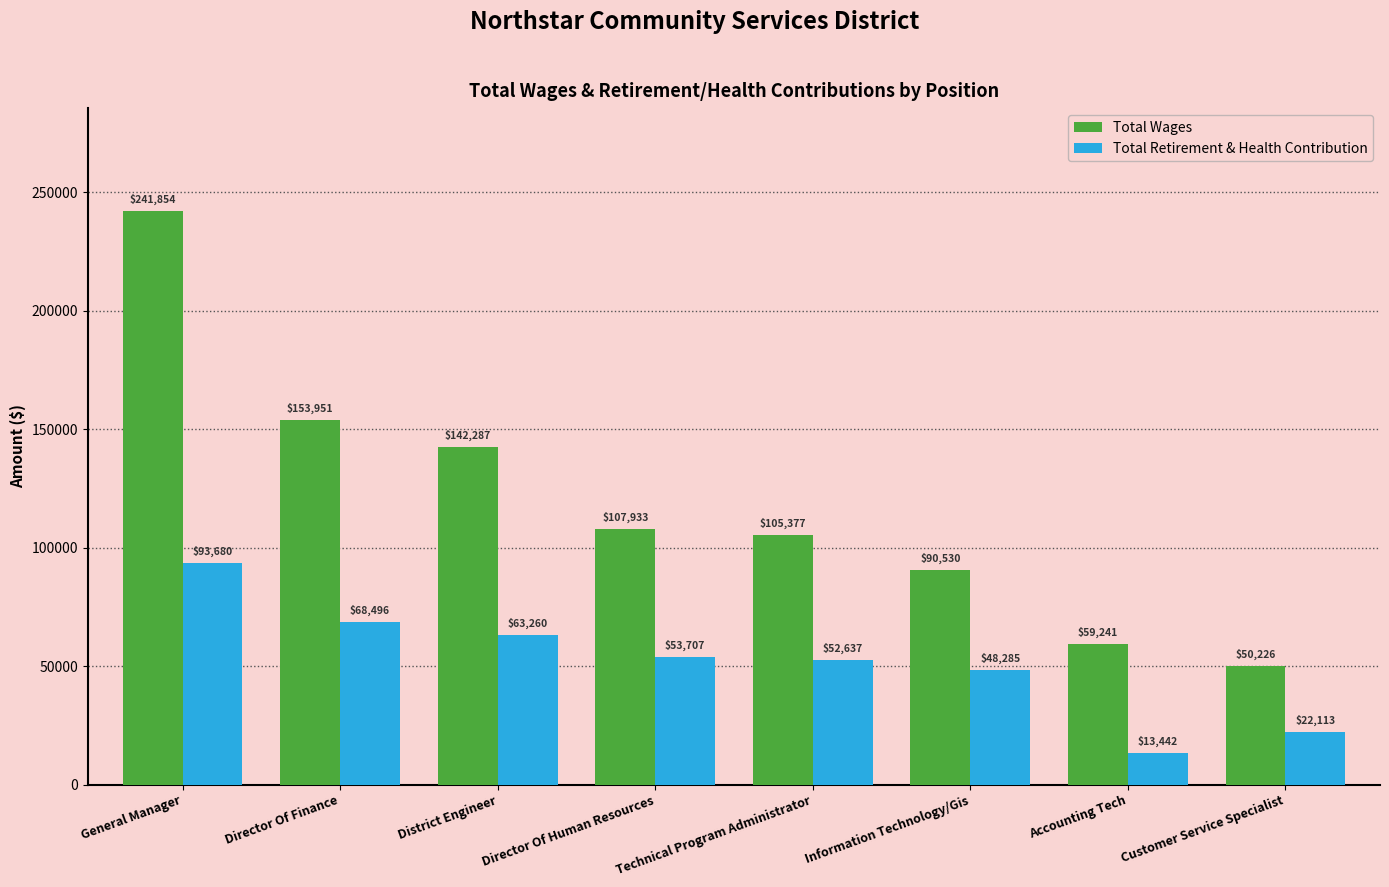

Is it true that Total Wages equals 105377 at Technical Program Administrator?

True